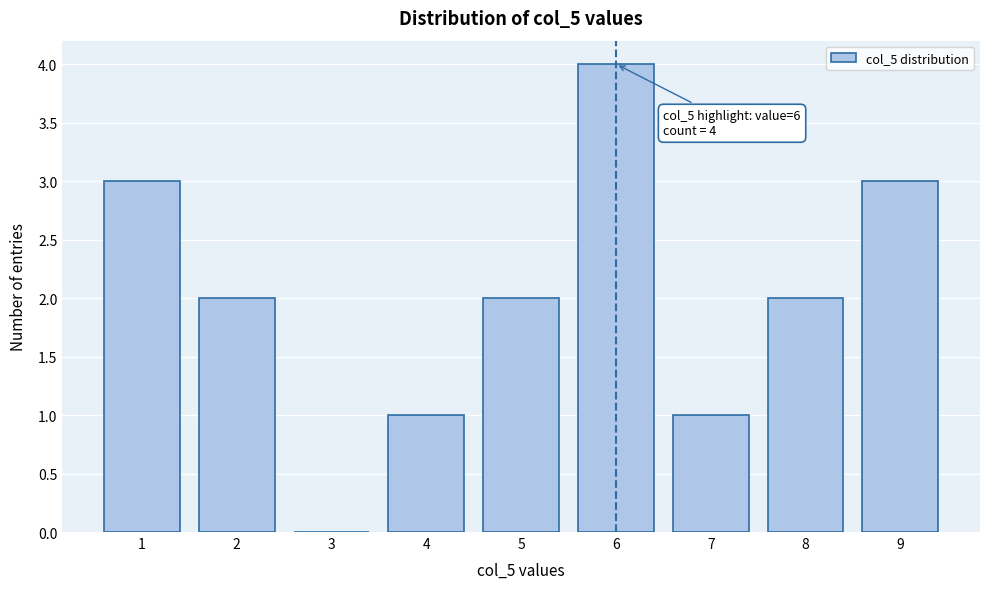

Reading left to right, list all the values displayed in this chart.

1=3	2=2	3=0	4=1	5=2	6=4	7=1	8=2	9=3